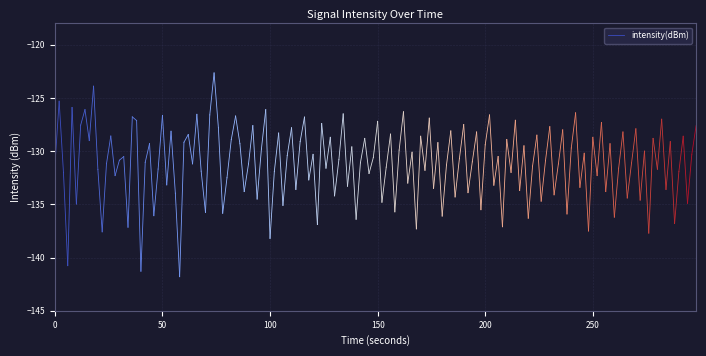

How many lines are shown in the chart?

1